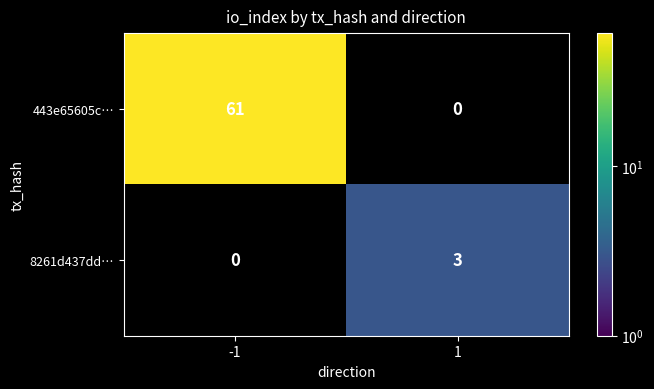

Reading left to right, what are all the values shown in this chart?

443e65605c…: 61	0
8261d437dd…: 0	3